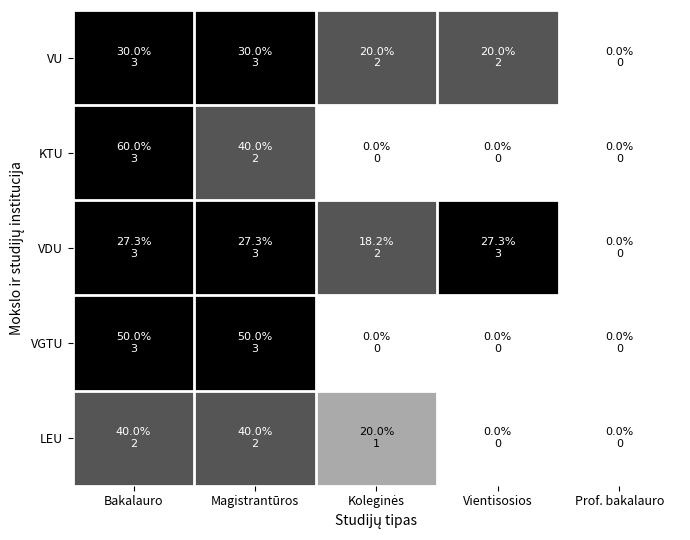

Reading right to left, extract all data points from this chart.

VU: Prof. bakalauro=0	Vientisosios=2	Koleginės=2	Magistrantūros=3	Bakalauro=3
KTU: Prof. bakalauro=0	Vientisosios=0	Koleginės=0	Magistrantūros=2	Bakalauro=3
VDU: Prof. bakalauro=0	Vientisosios=3	Koleginės=2	Magistrantūros=3	Bakalauro=3
VGTU: Prof. bakalauro=0	Vientisosios=0	Koleginės=0	Magistrantūros=3	Bakalauro=3
LEU: Prof. bakalauro=0	Vientisosios=0	Koleginės=1	Magistrantūros=2	Bakalauro=2